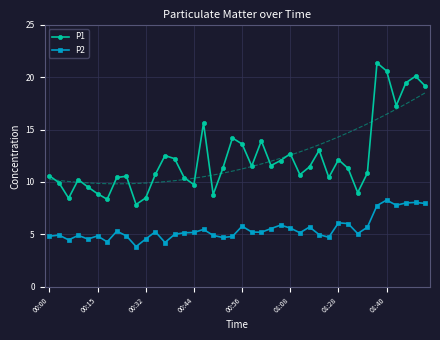

How many values in the P2 series are below 5?

16